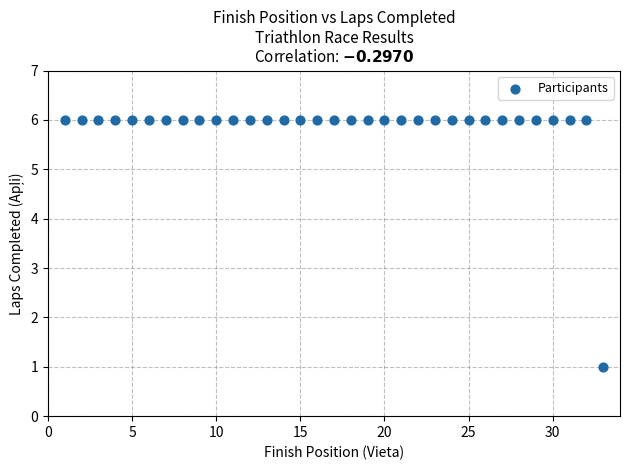

What is the range of X values (max minus min)?

32